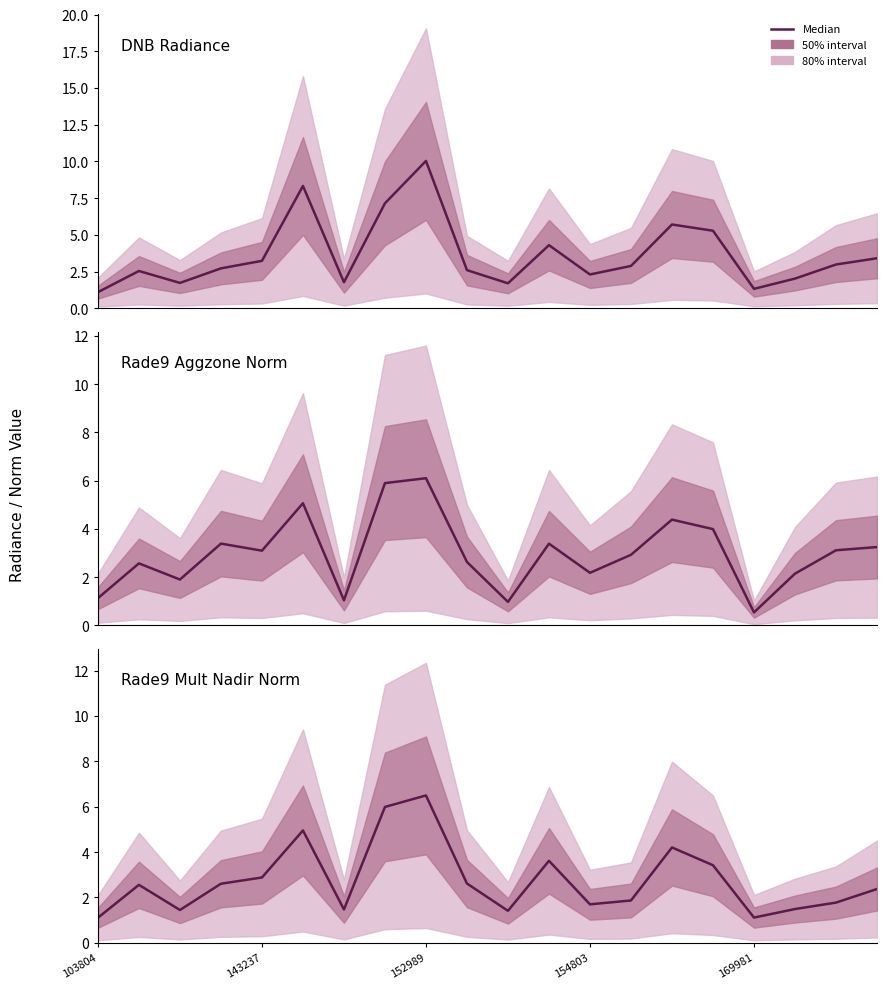

Rank the series by their maximum value, from lowest to highest.

rade9_aggzone_norm, rade9_mult_nadir_norm, dnbrad